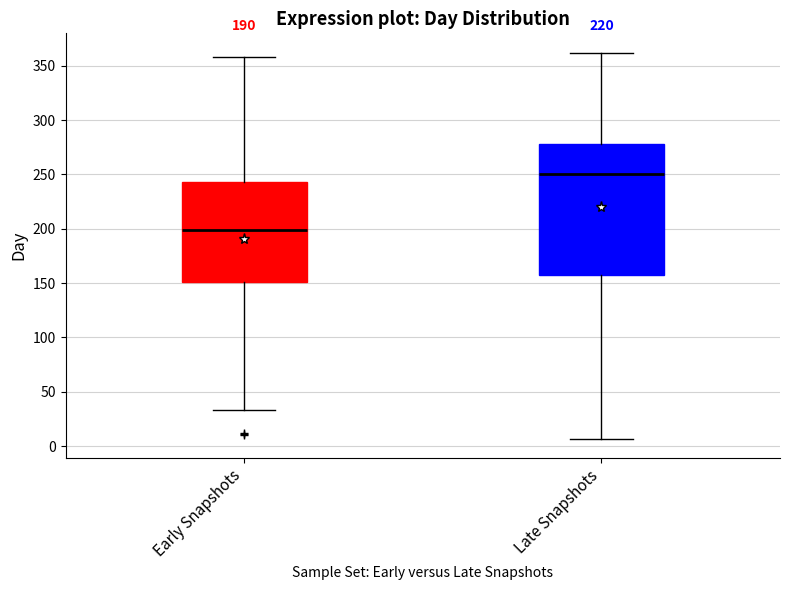

Which box's median line is the highest?

Late Snapshots